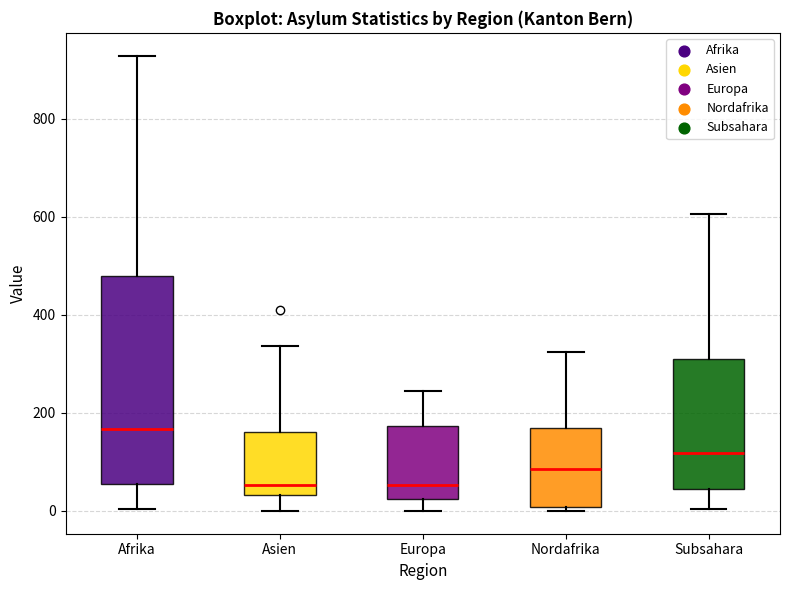

Reading left to right, read every box against the y-axis: the position of its median line, the range the box covers, and the ends of its whiskers. The values are not printed on the chart, so give them approximately, as read against the axis.

Afrika: median 160, box 60 to 480, whiskers 0 to 920
Asien: median 60, box 40 to 160, whiskers 0 to 340
Europa: median 60, box 20 to 180, whiskers 0 to 240
Nordafrika: median 80, box 0 to 160, whiskers 0 (just below the box's lower edge) to 320
Subsahara: median 120, box 40 to 300, whiskers 0 to 600